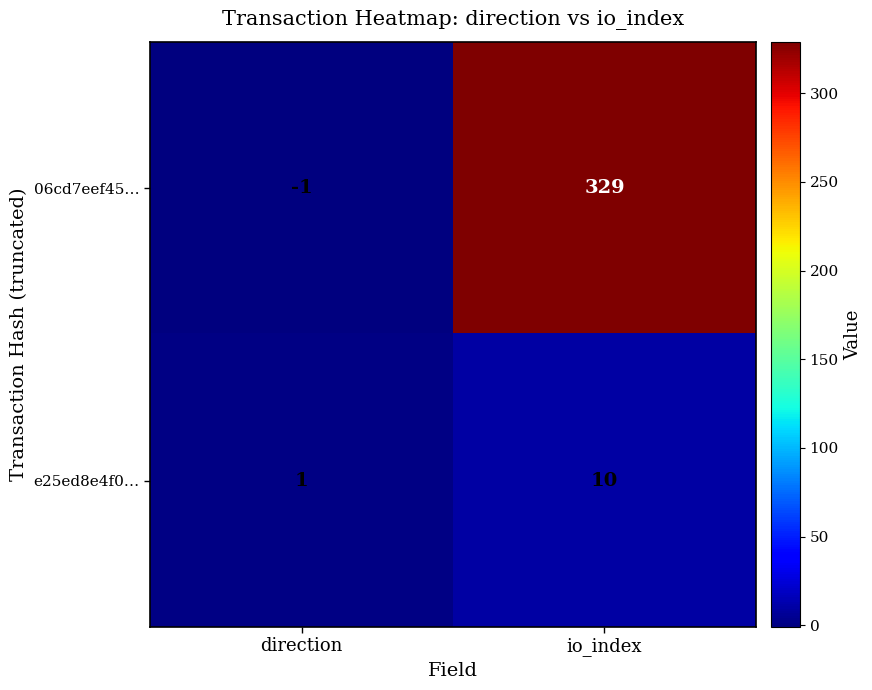

Reading left to right, extract all data points from this chart.

06cd7eef45…: -1	329
e25ed8e4f0…: 1	10